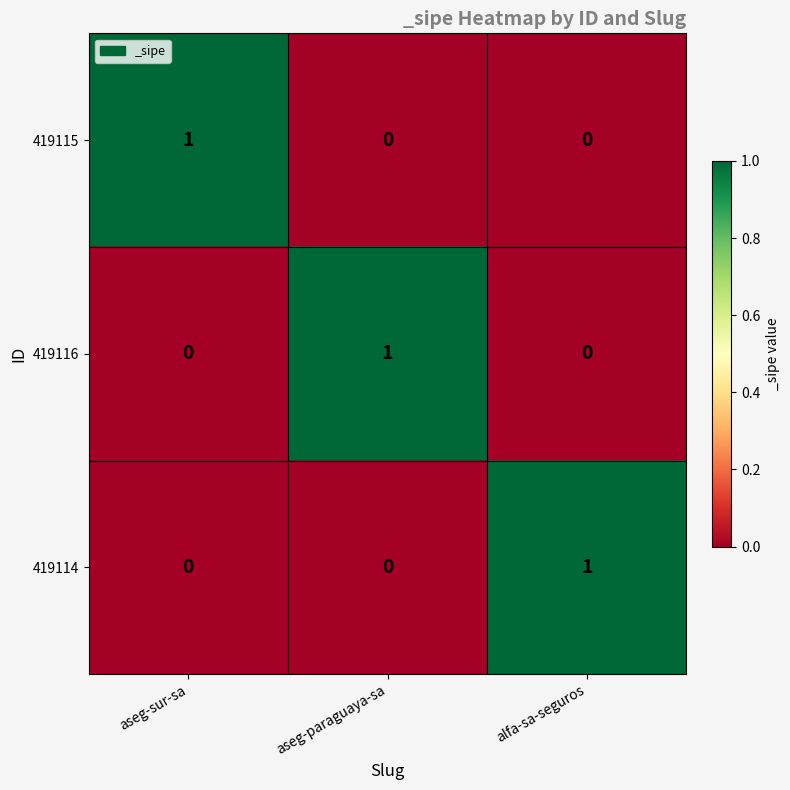

The value of 419114 at alfa-sa-seguros is 1. True or false?

True